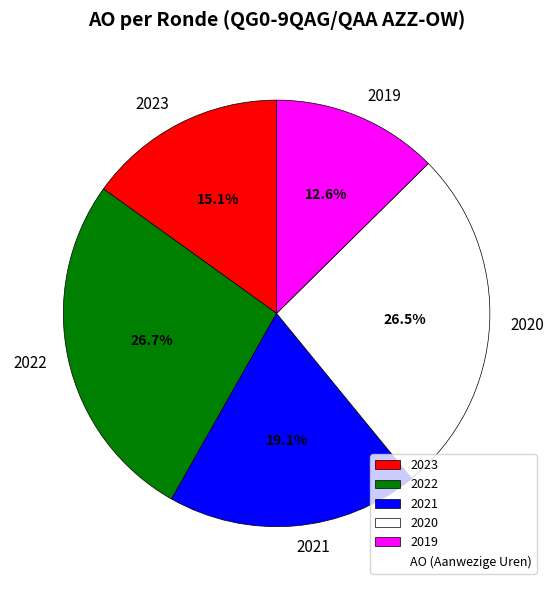

Is 2019 the majority of the pie?

No